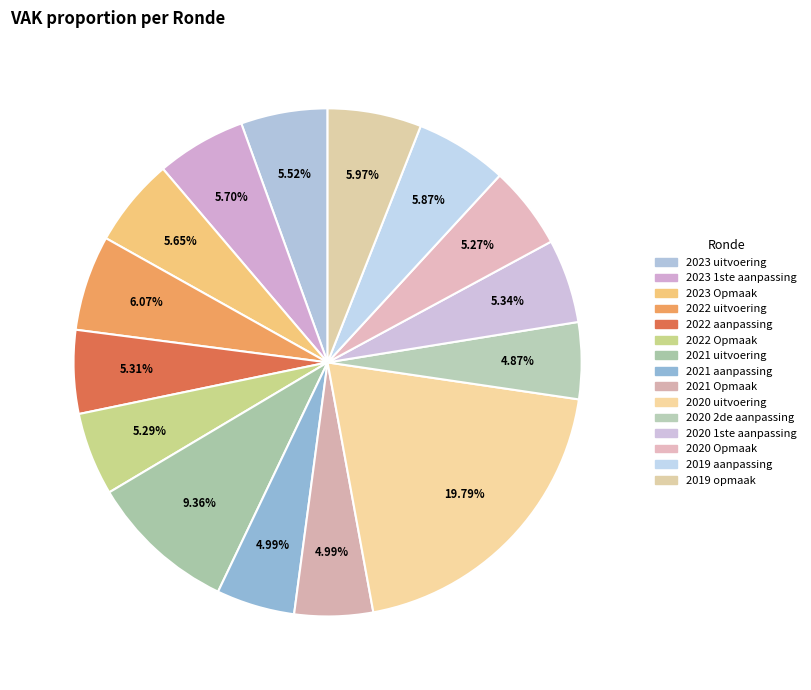

What percentage is the 2022 aanpassing slice, to the nearest percent?

5%